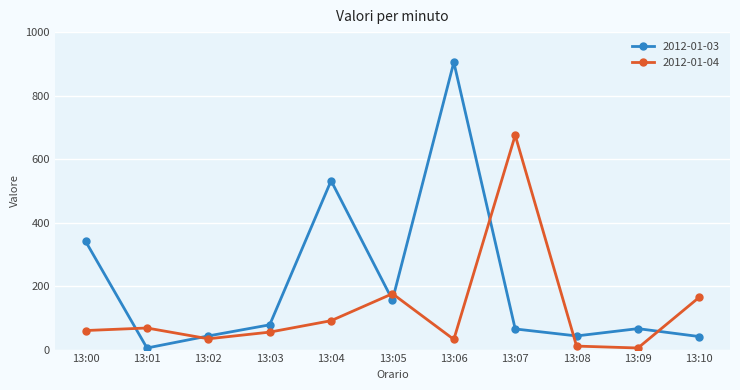

True or false: 2012-01-03 has a value of 130 at 13:03.

False